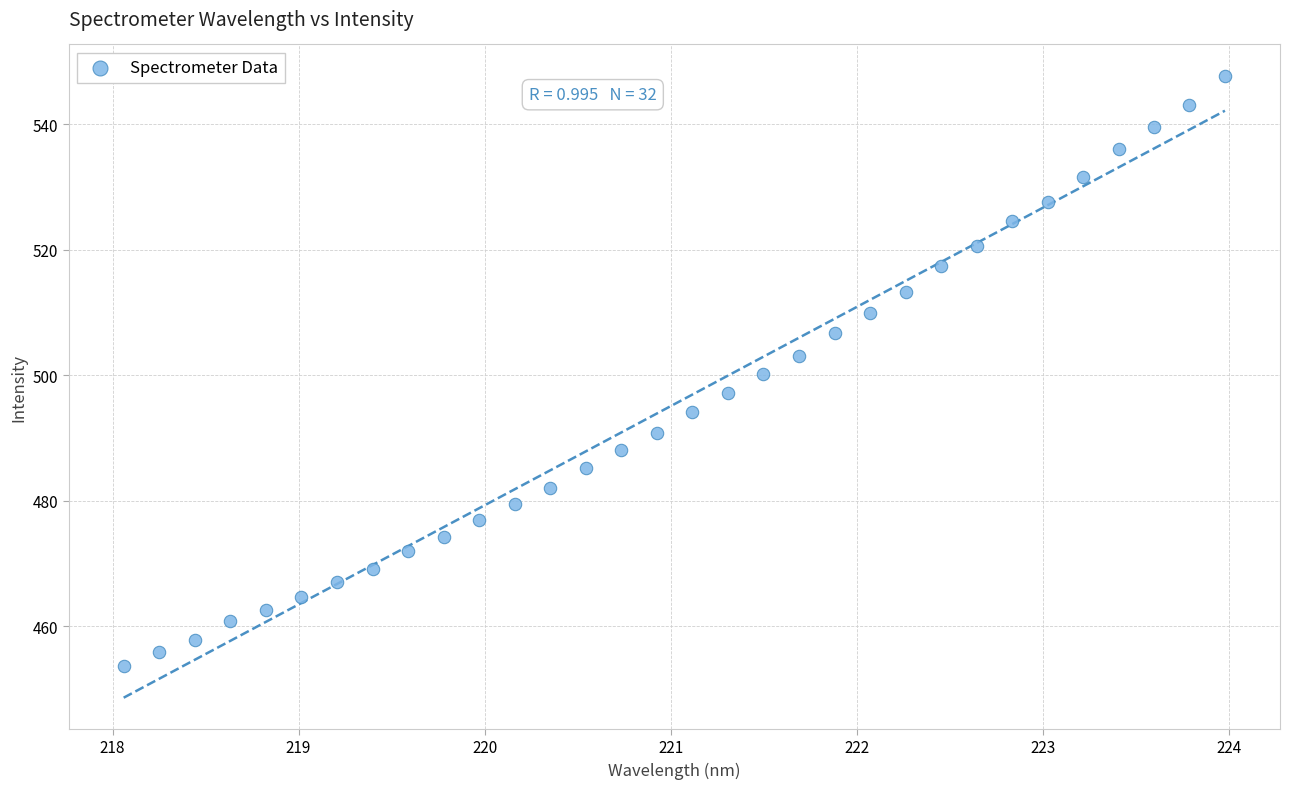

What is the range of Y values (max minus min)?

94.1